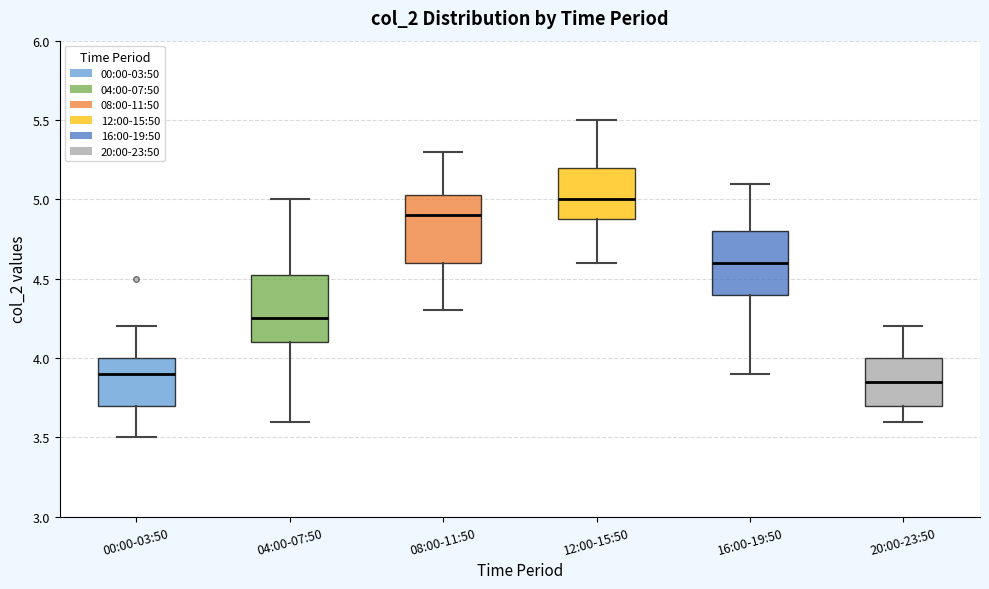

Reading left to right, transcribe this box plot: for each box, give where its median line is, the range the box spans, and where its two whiskers end, as read against the y-axis. The values are not printed on the chart, so give them approximately, as read against the axis.

00:00-03:50: median 3.90, box 3.70 to 4.00, whiskers 3.50 to 4.20
04:00-07:50: median 4.25, box 4.10 to 4.55, whiskers 3.60 to 5.00
08:00-11:50: median 4.90, box 4.60 to 5.05, whiskers 4.30 to 5.30
12:00-15:50: median 5.00, box 4.90 to 5.20, whiskers 4.60 to 5.50
16:00-19:50: median 4.60, box 4.40 to 4.80, whiskers 3.90 to 5.10
20:00-23:50: median 3.85, box 3.70 to 4.00, whiskers 3.60 to 4.20